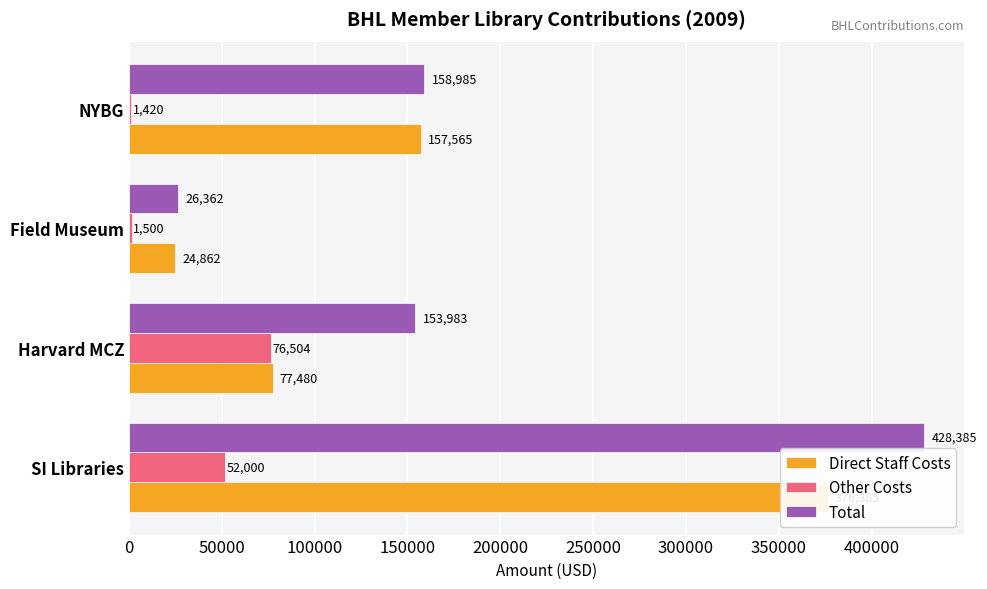

Reading left to right, extract all data points from this chart.

Direct Staff Costs: 0=376385.1	50000=77479.5	100000=24862.1	150000=157565.0
Other Costs: 0=52000.0	50000=76504.0	100000=1500.0	150000=1420.0
Total: 0=428385.1	50000=153983.5	100000=26362.1	150000=158985.0